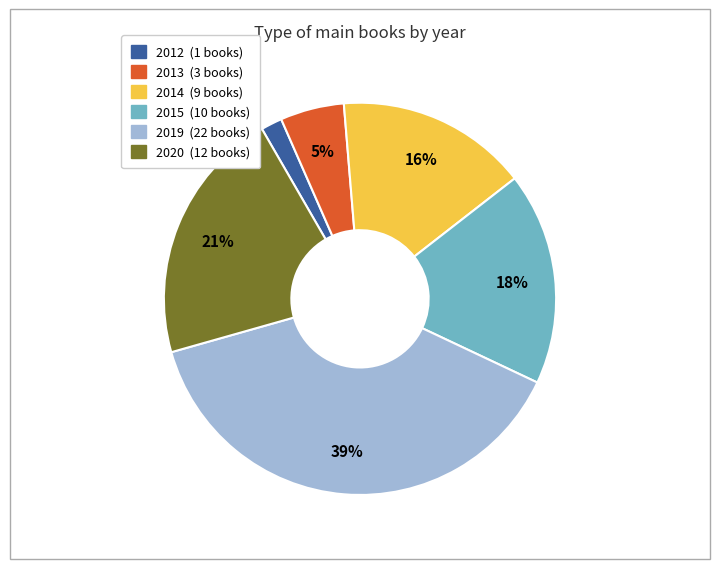

Is there a majority slice in this chart?

No